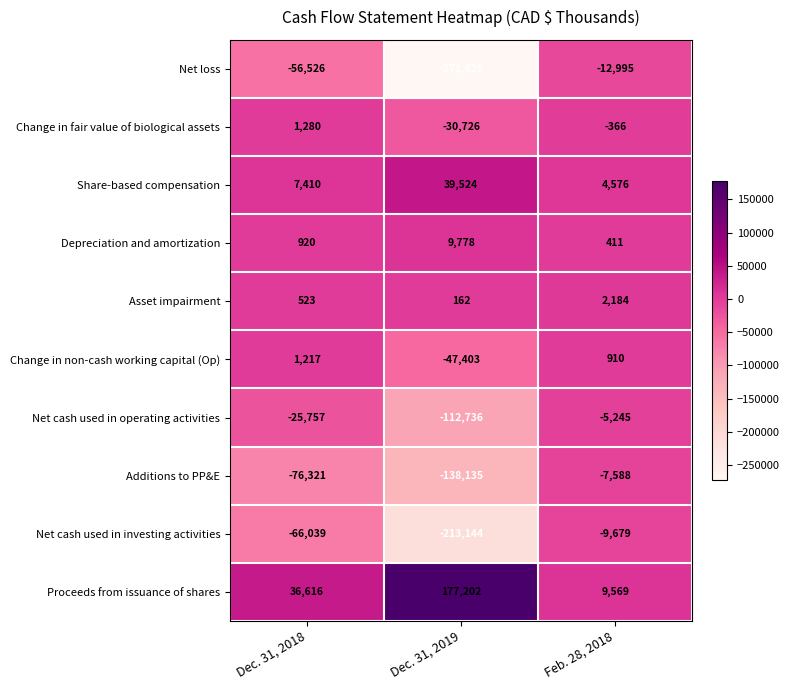

List the series in order of their peak value, lowest first.

Net loss, Net cash used in investing activities, Additions to PP&E, Net cash used in operating activities, Change in non-cash working capital (Op), Change in fair value of biological assets, Asset impairment, Depreciation and amortization, Share-based compensation, Proceeds from issuance of shares